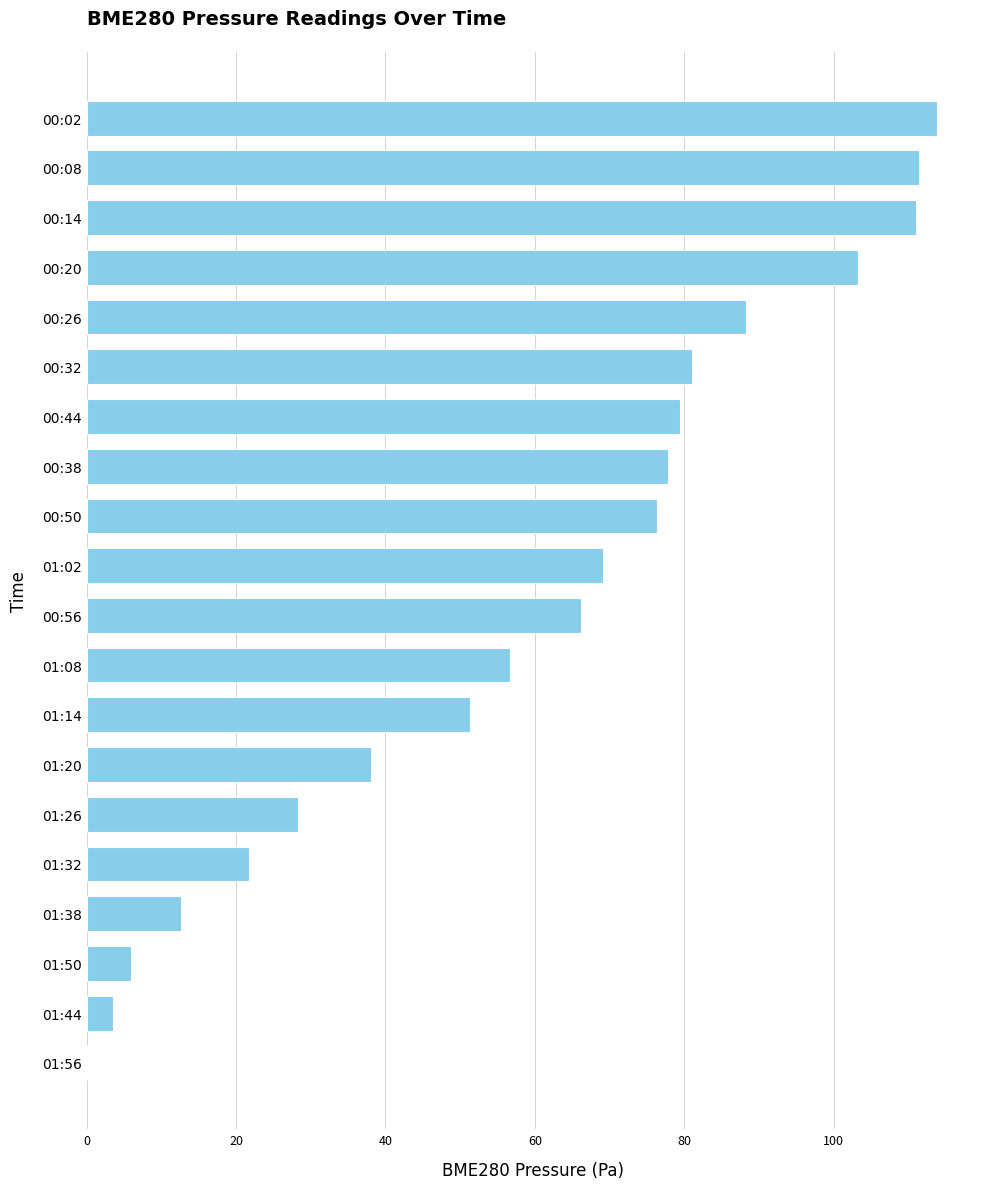

Does the chart contain stacked bars?

No